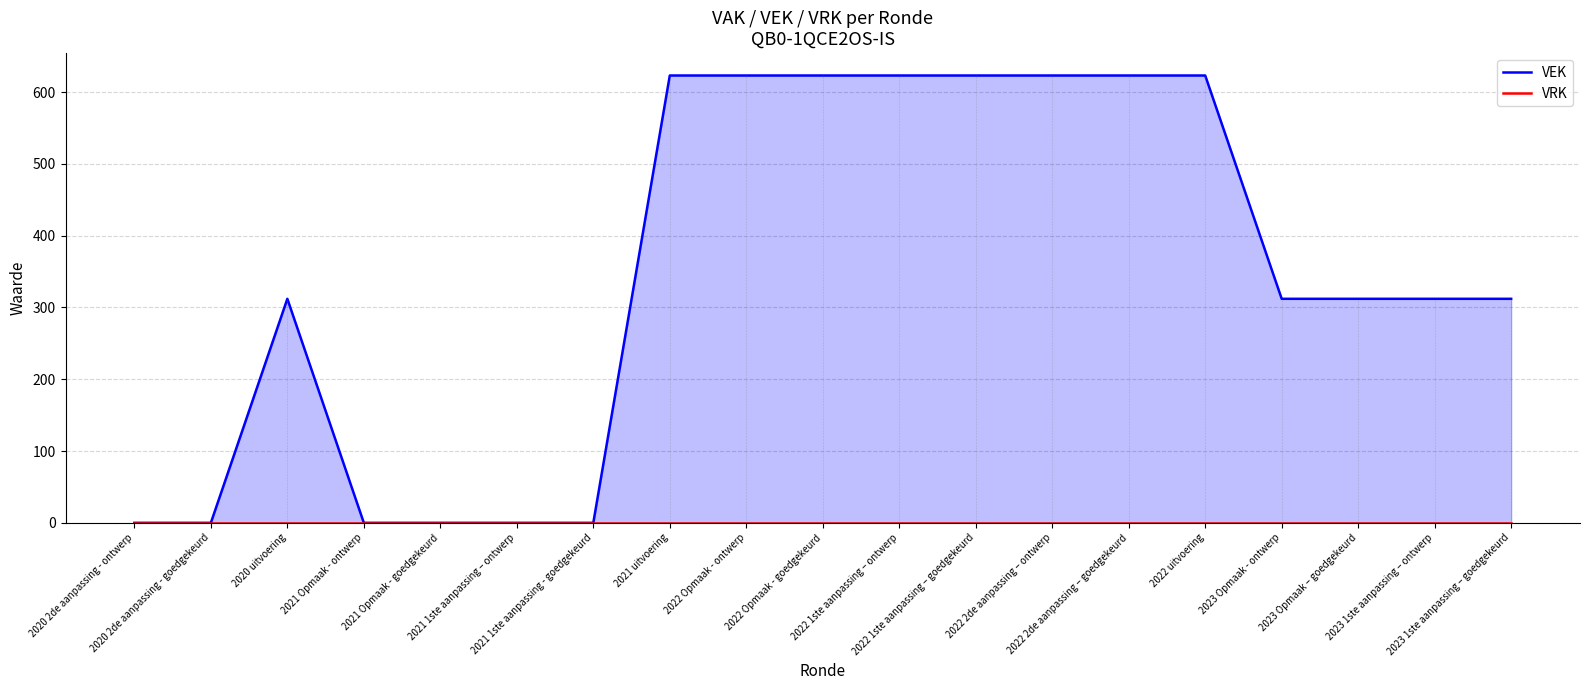

Which series has the largest total across all categories?

VEK